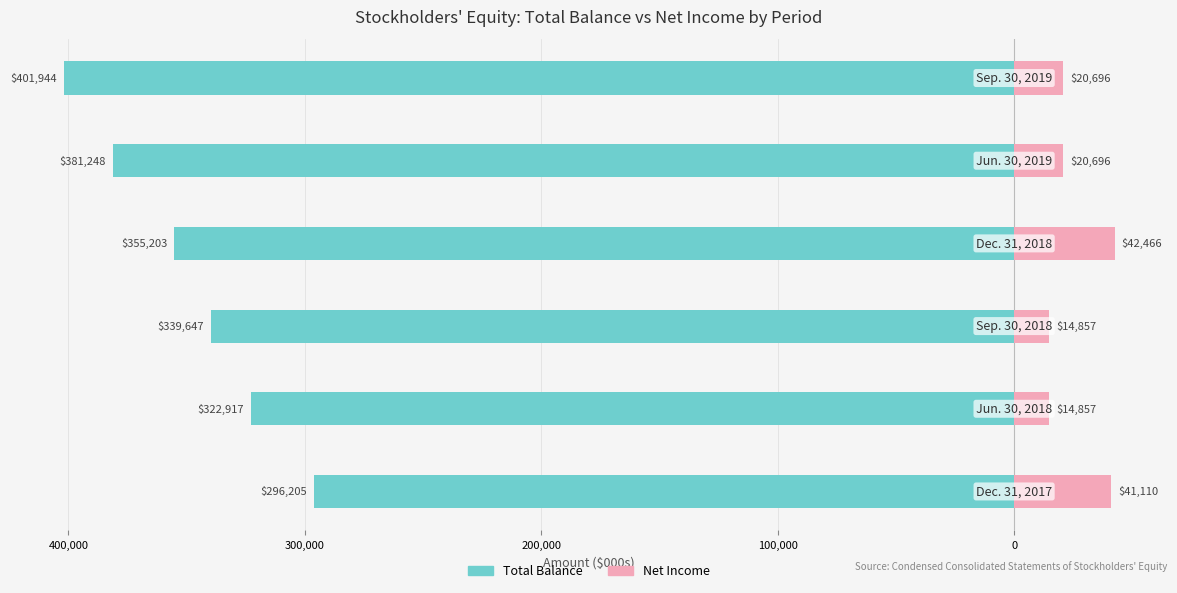

What is the average value of the Net Income series?

25780